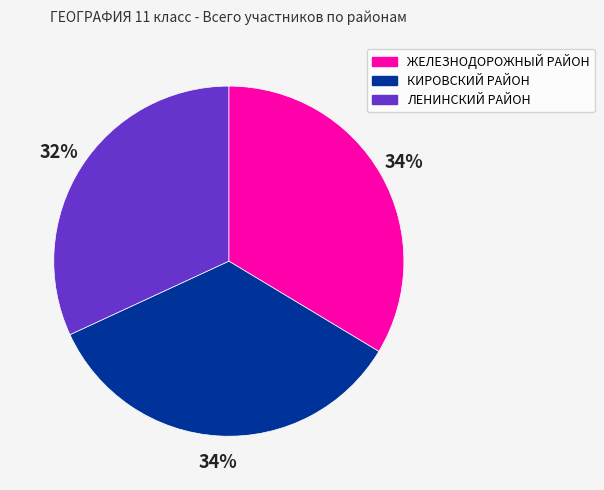

To the nearest percent, what is the average slice percentage?

33%